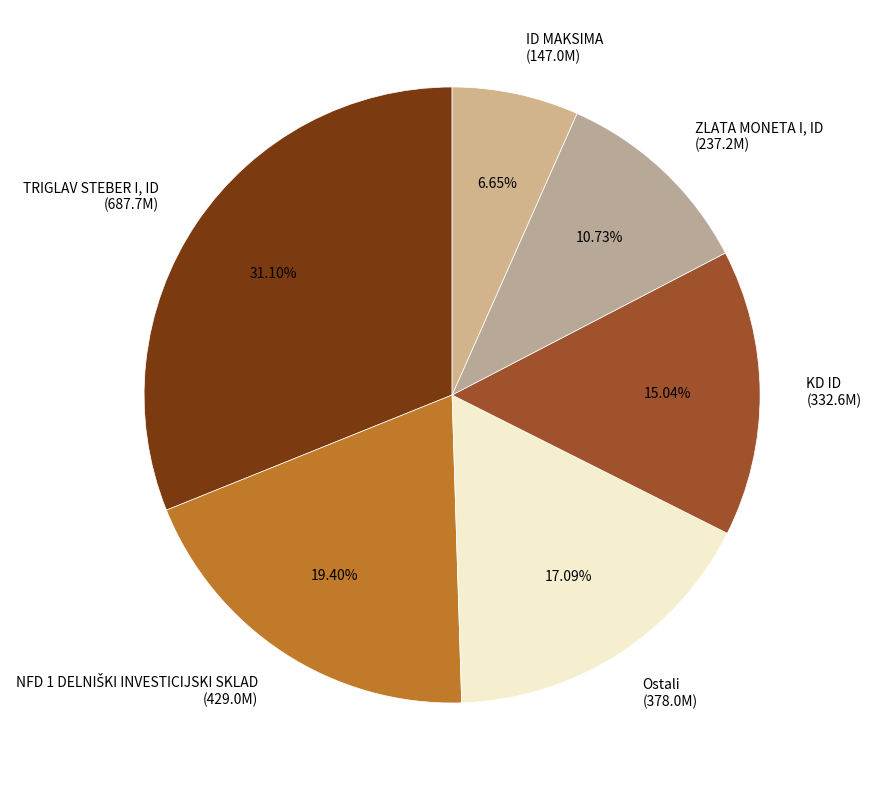

Is TRIGLAV STEBER I, ID the majority of the pie?

No